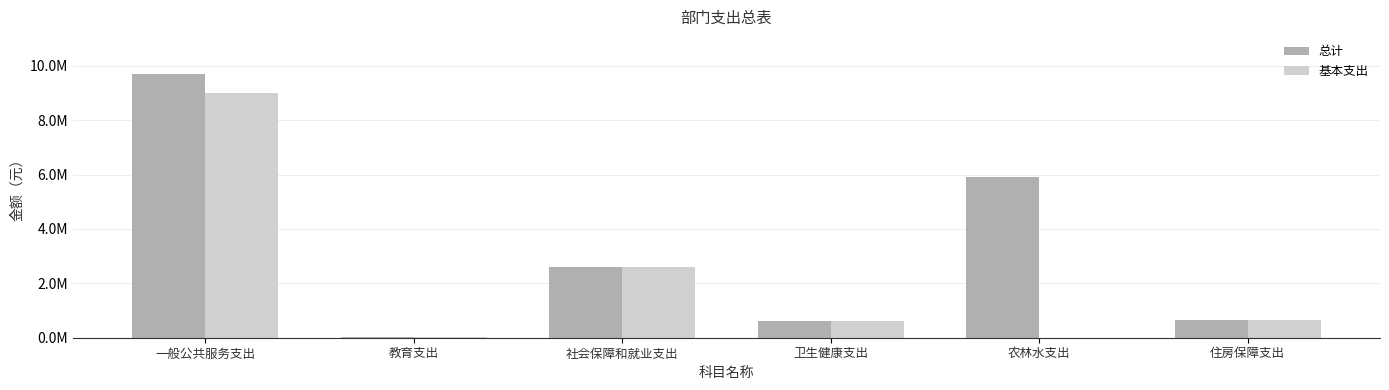

Are the bars grouped side by side (vs. stacked)?

Yes